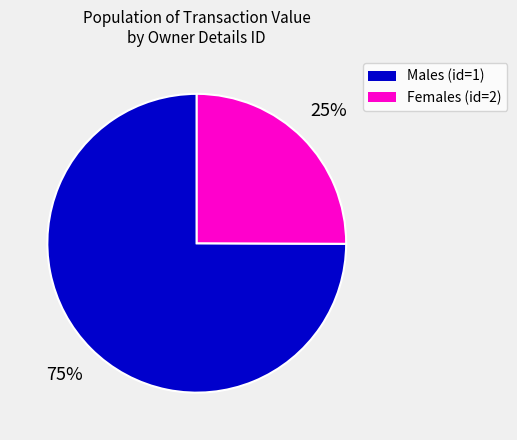

Rank the categories by value from lowest to highest.

Females (id=2), Males (id=1)